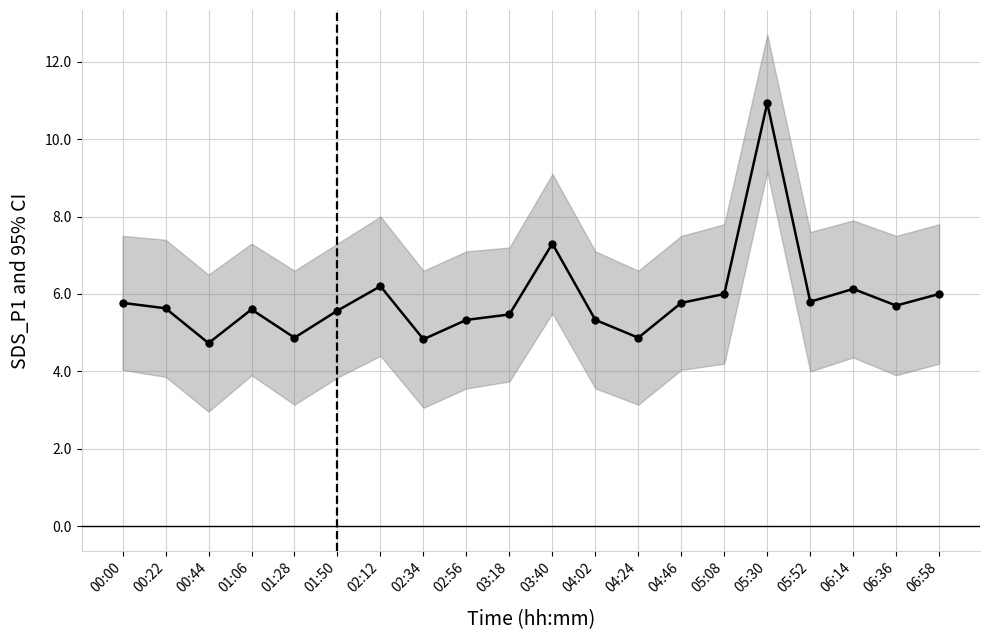

Between 02:12 and 04:02, which is larger?

02:12